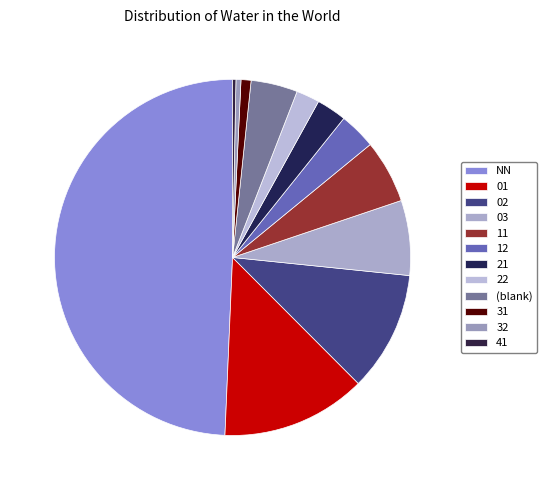

Count the number of slices in the pie.

12